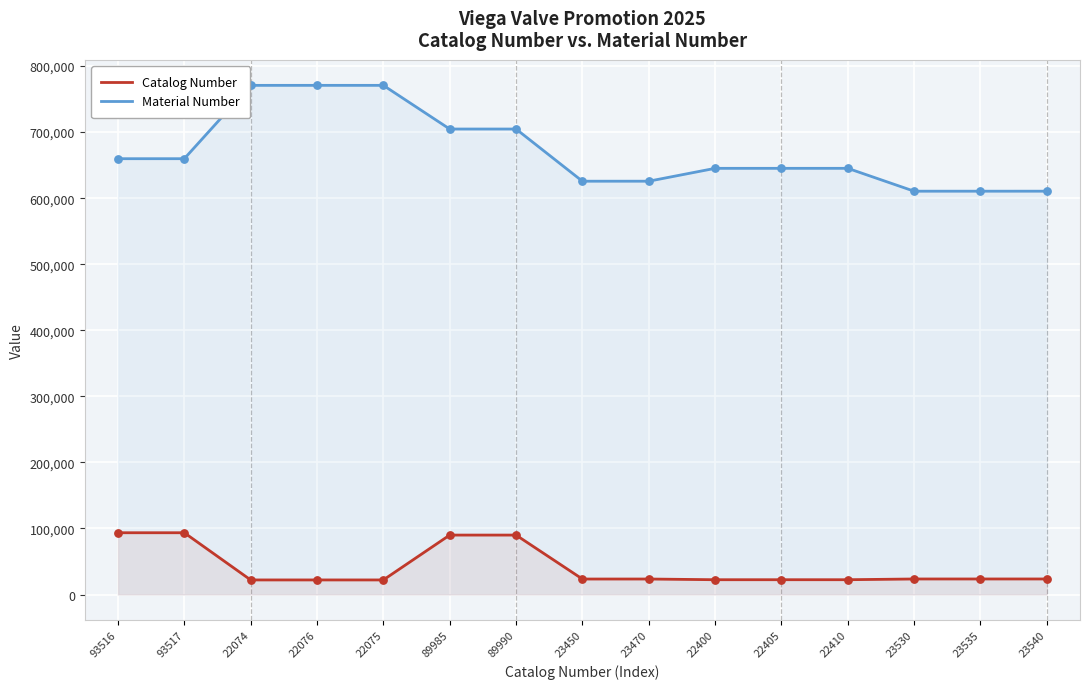

What are all the series names shown in the legend?

Catalog Number, Material Number